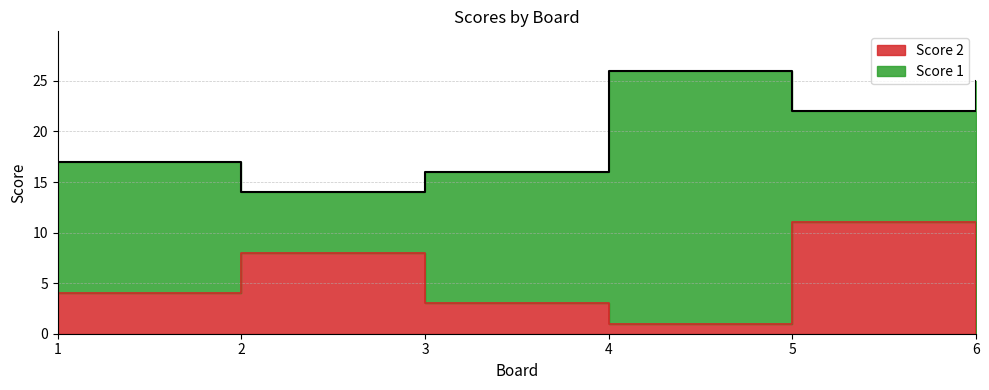

Between 3 and 5, which is larger?

5